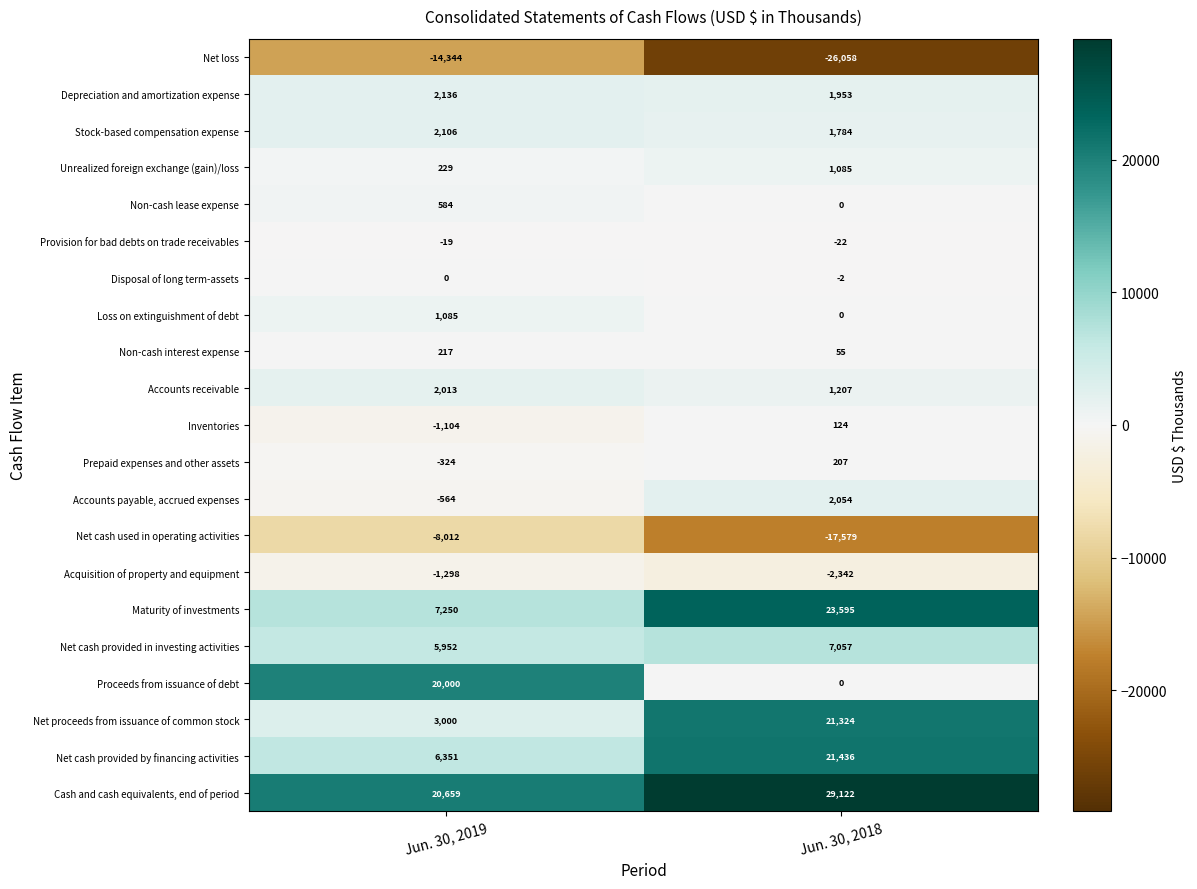

Which series has the widest spread of values?

Proceeds from issuance of debt